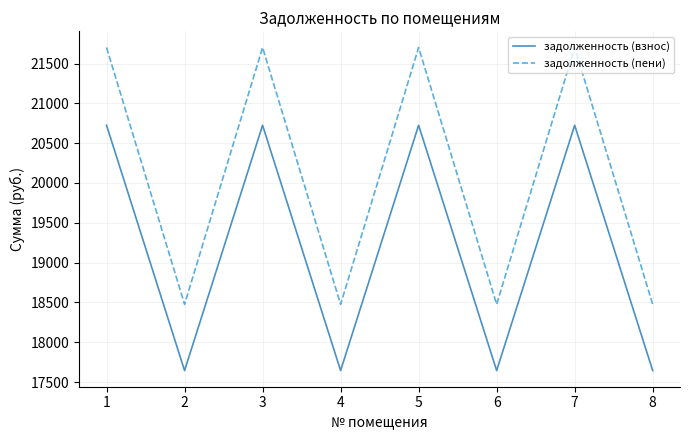

Reading left to right, extract all data points from this chart.

задолженность (взнос): 1=20725.4	2=17643.6	3=20725.4	4=17643.6	5=20725.4	6=17643.6	7=20725.4	8=17643.6
задолженность (пени): 1=21702.4	2=18475.3	3=21702.4	4=18475.3	5=21702.4	6=18475.3	7=21702.4	8=18475.3